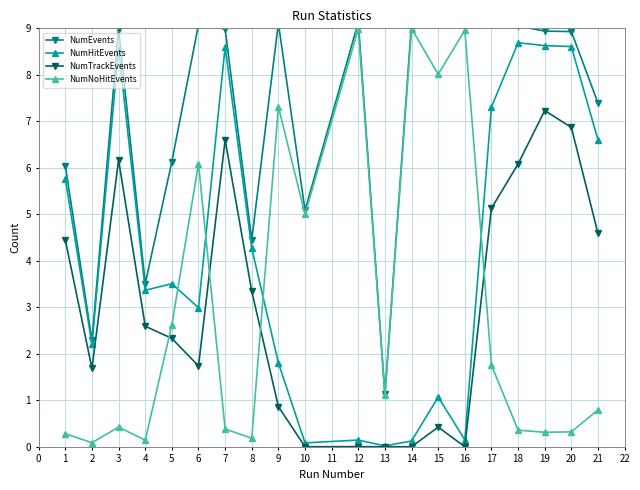

Is this an area chart (filled region under the line)?

No